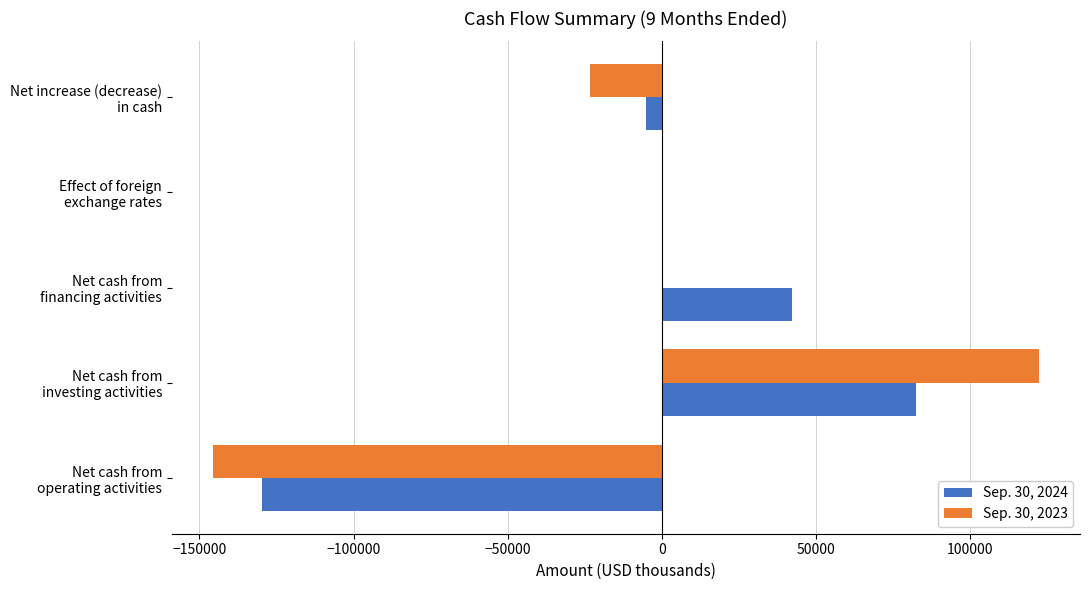

What is the sum of all Sep. 30, 2024 values?

-10336